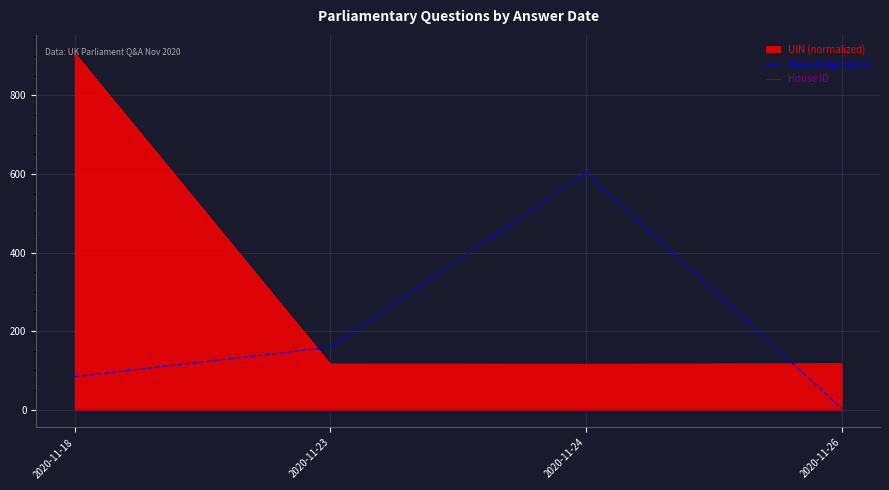

After their last crossing, which series has the higher values: UIN (normalized) or Answering Dept ID?

UIN (normalized)